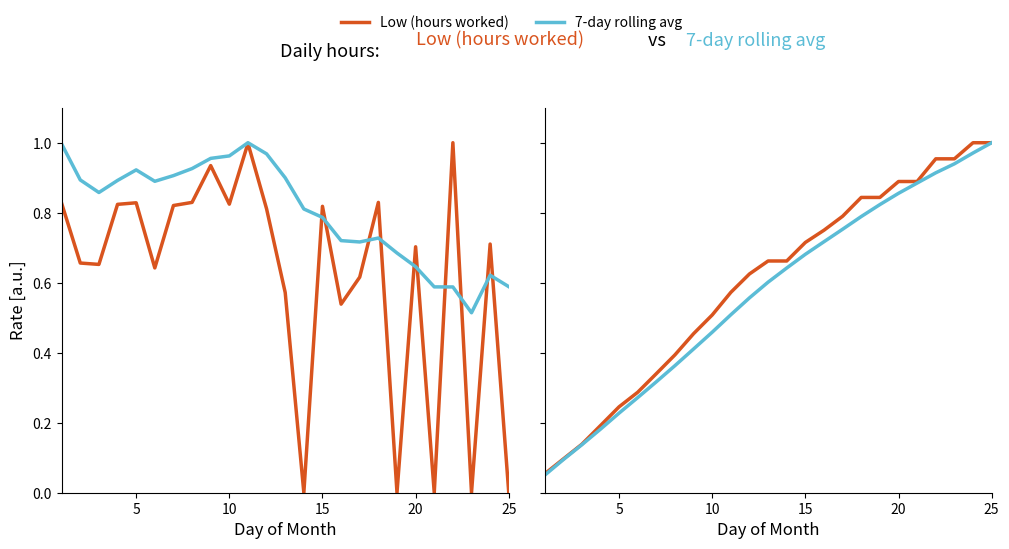

How many series are shown in this chart?

2